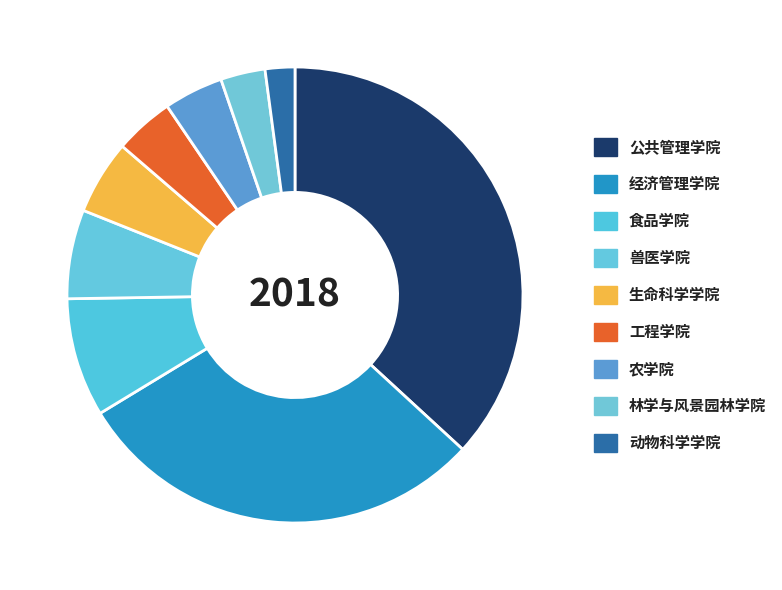

How many segments does this pie chart have?

9